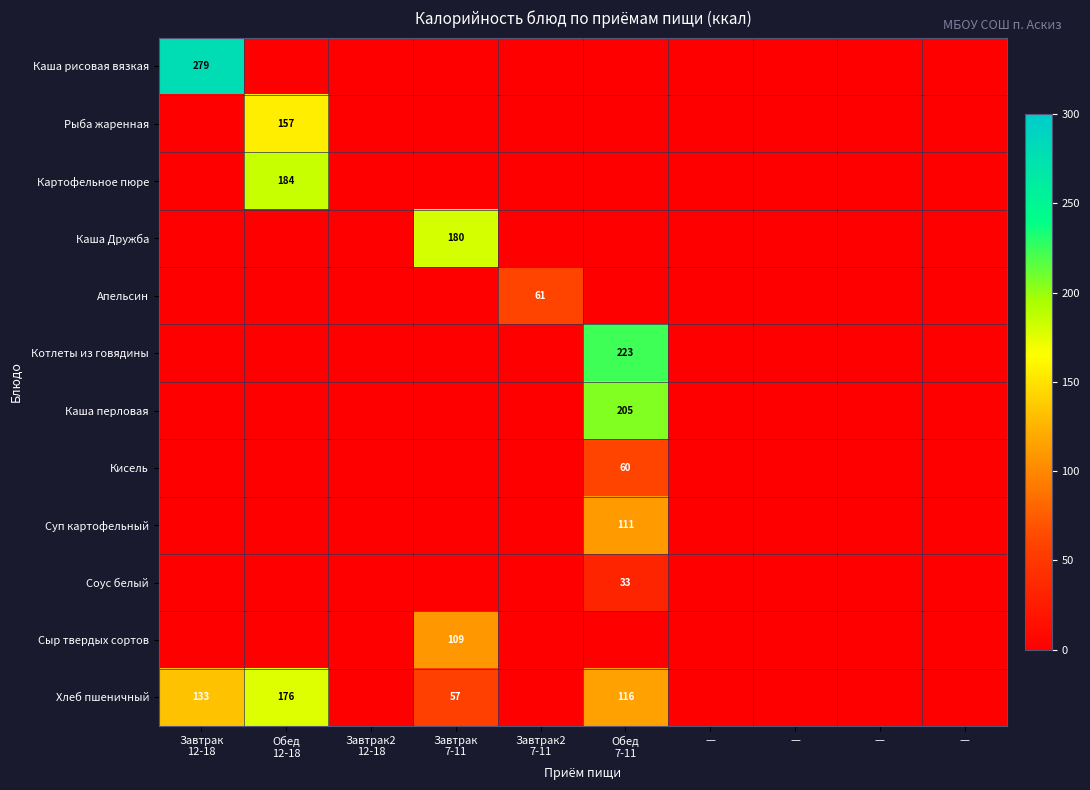

Rank the categories by Рыба жаренная value from lowest to highest.

Завтрак 12-18, Завтрак2 12-18, Завтрак 7-11, Завтрак2 7-11, Обед 7-11, —, —, —, —, Обед 12-18